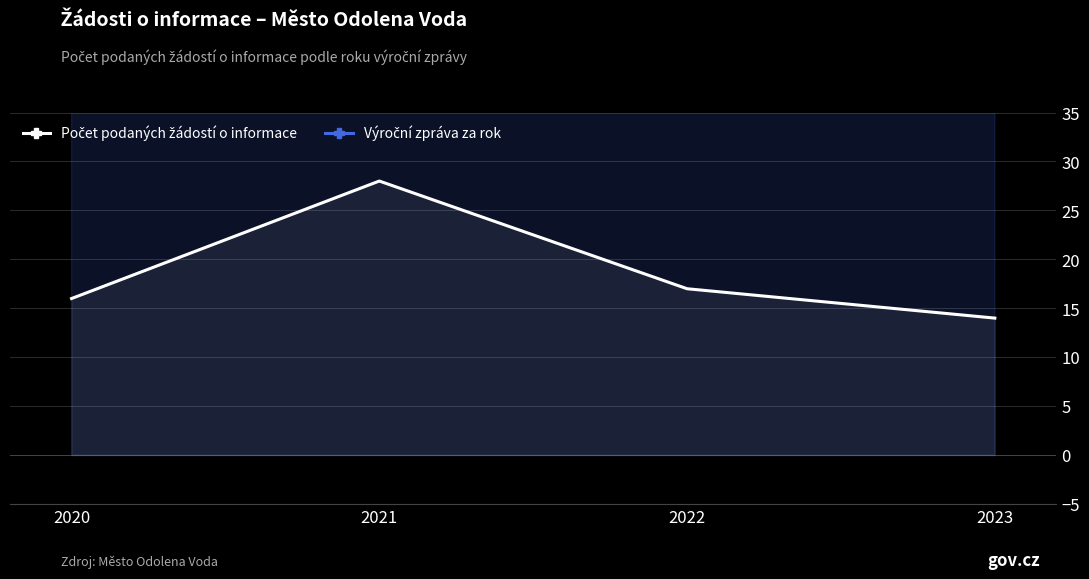

Is the value of Výroční zpráva za rok at 2020 greater than the value of Počet podaných žádostí o informace at 2023?

Yes